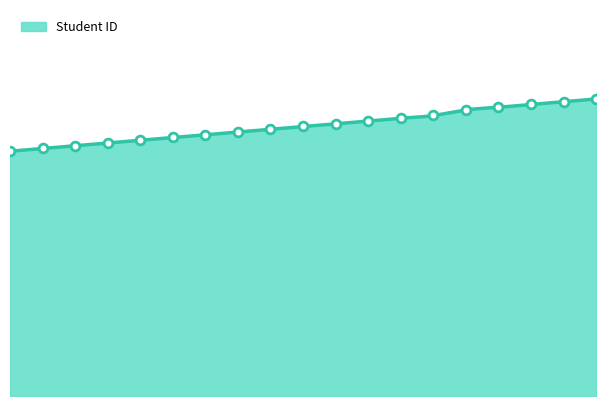

Between 4 and 7, which is larger?

7